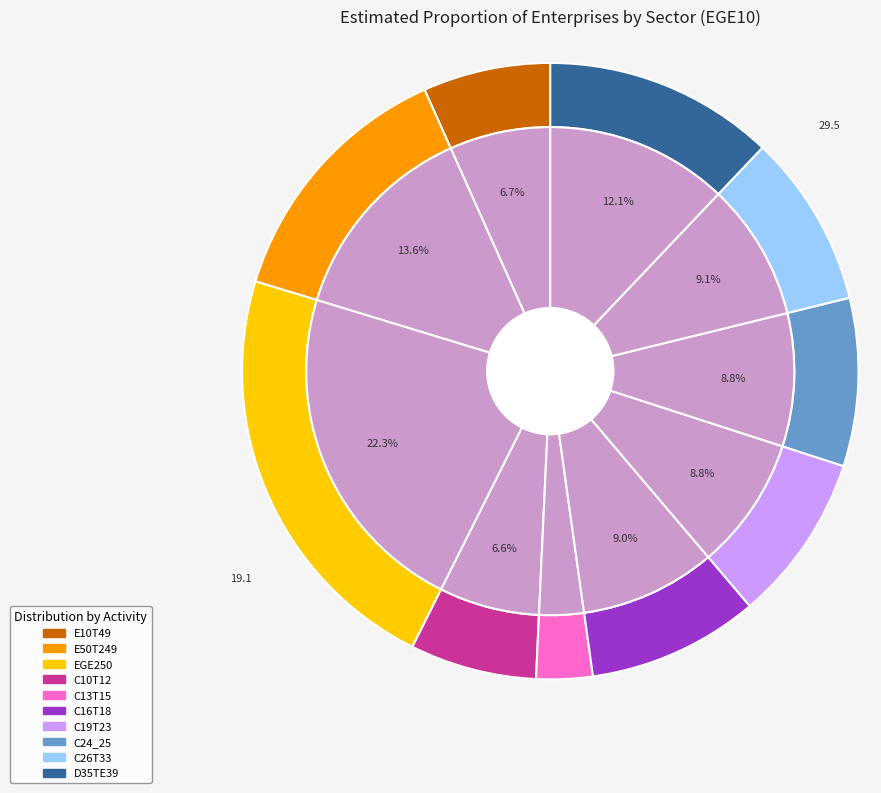

Which category has the biggest portion of the pie?

EGE250